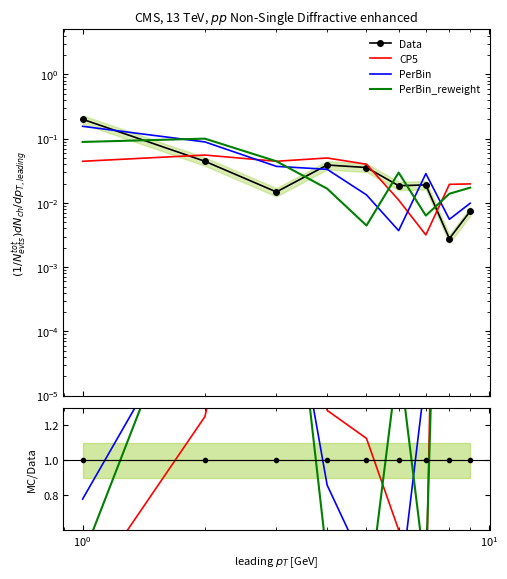

True or false: Data has a value of 1.7 at 6.

False